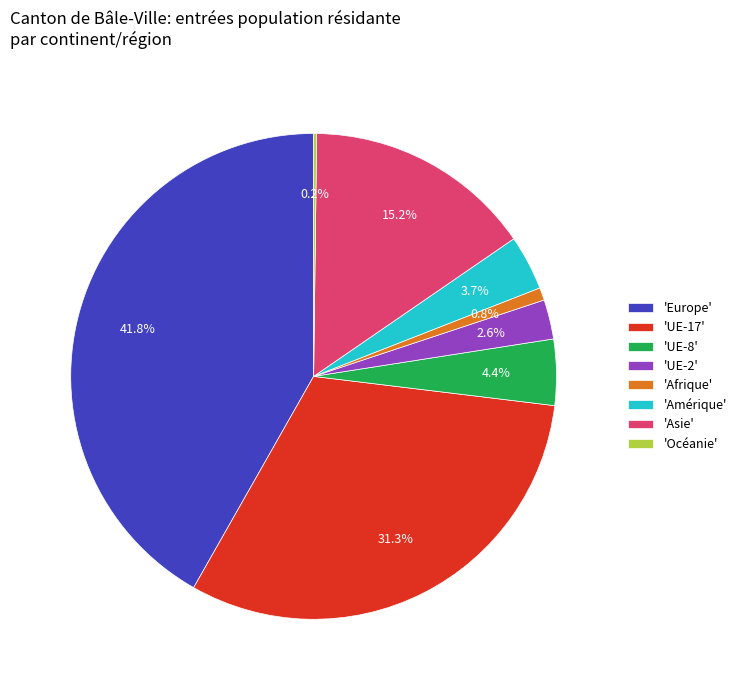

Is there any slice that represents more than half of the pie?

No